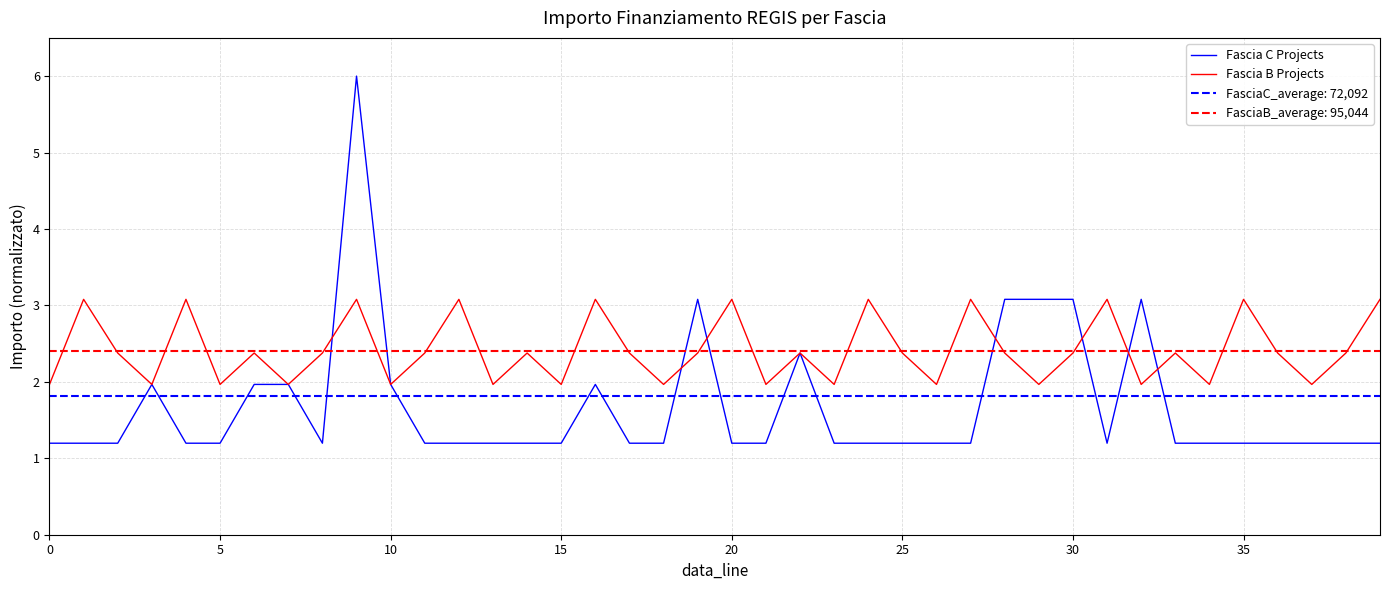

The value of Fascia C Projects at 39 is 1.2. True or false?

True